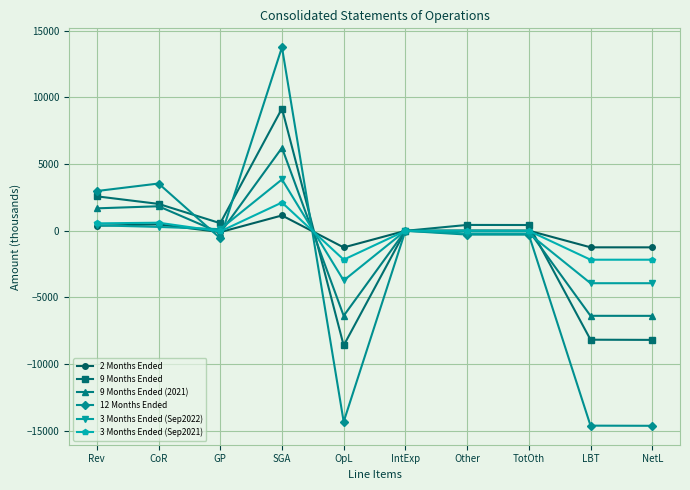

What is the label of the 8th point from the right?

GP